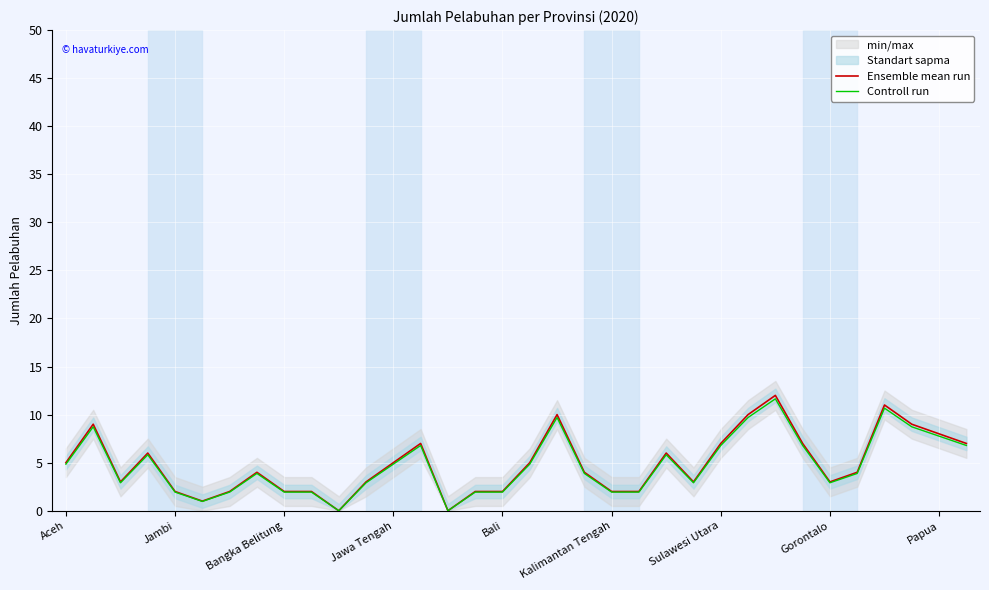

Reading left to right, transcribe all the data shown in this chart.

Ensemble mean run: 5.0	9.0	3.0	6.0	2.0	1.0	2.0	4.0	2.0	2.0	0.0	3.0	5.0	7.0	0.0	2.0	2.0	5.0	10.0	4.0	2.0	2.0	6.0	3.0	7.0	10.0	12.0	7.0	3.0	4.0	11.0	9.0	8.0	7.0
Controll run: 4.8	8.7	2.9	5.8	1.9	1.0	1.9	3.9	1.9	1.9	0.0	2.9	4.8	6.8	0.0	1.9	1.9	4.8	9.7	3.9	1.9	1.9	5.8	2.9	6.8	9.7	11.6	6.8	2.9	3.9	10.7	8.7	7.8	6.8